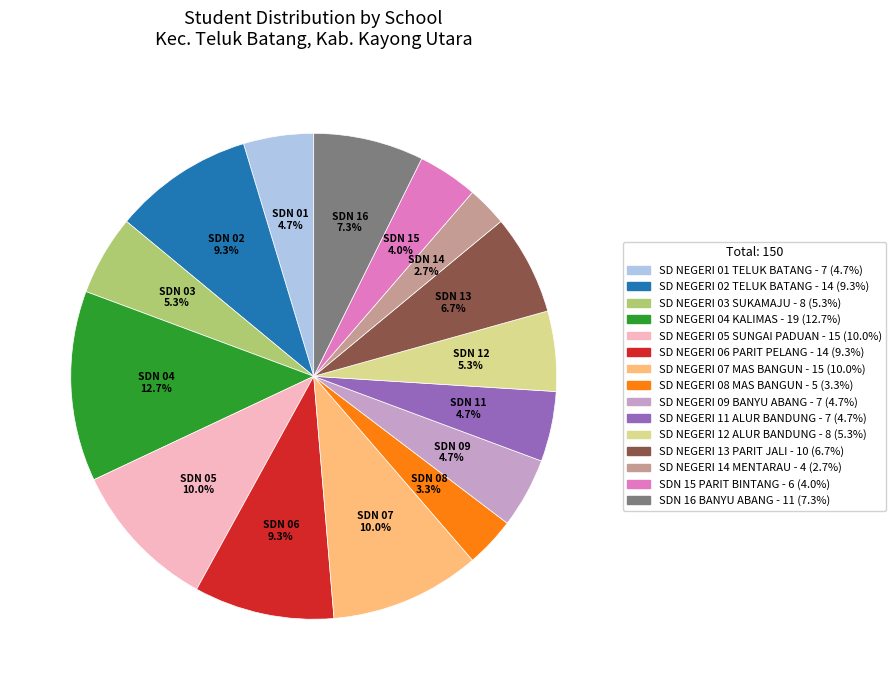

To the nearest percent, what is the difference between the largest and smallest slice percentages?

10%